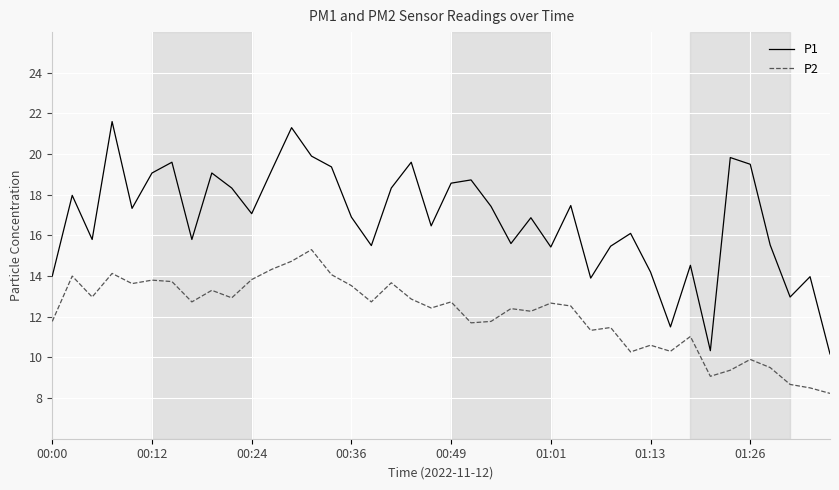

True or false: P1 and P2 cross at least once.

False